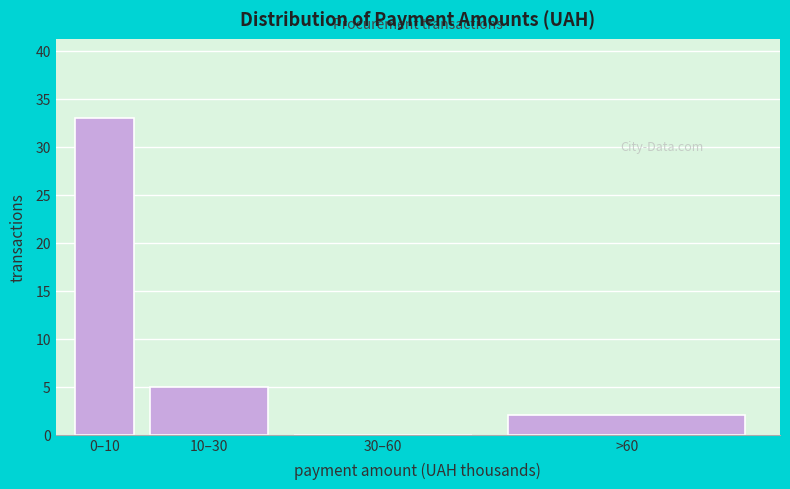

Which category has the highest value across all series?

0–10